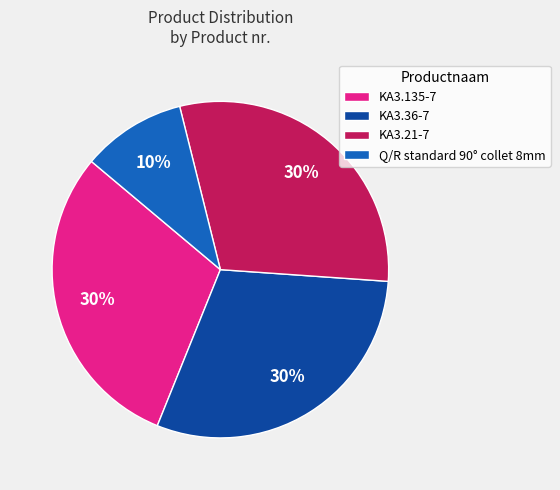

To the nearest percent, what is the average slice percentage?

25%